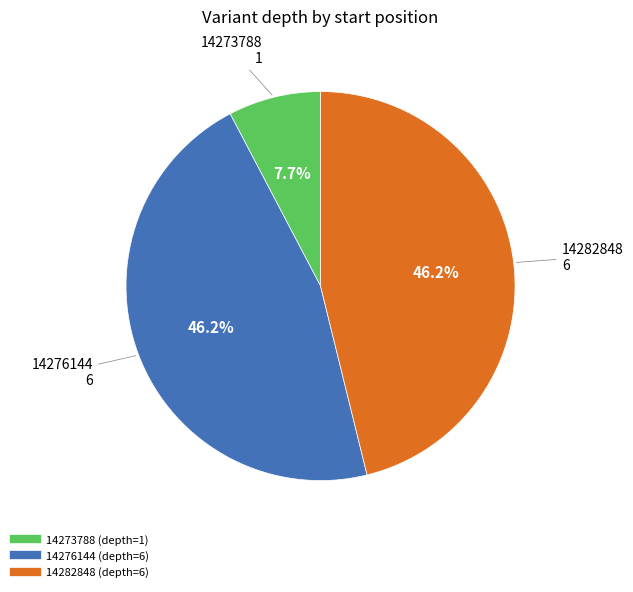

How many slices are in this pie chart?

3